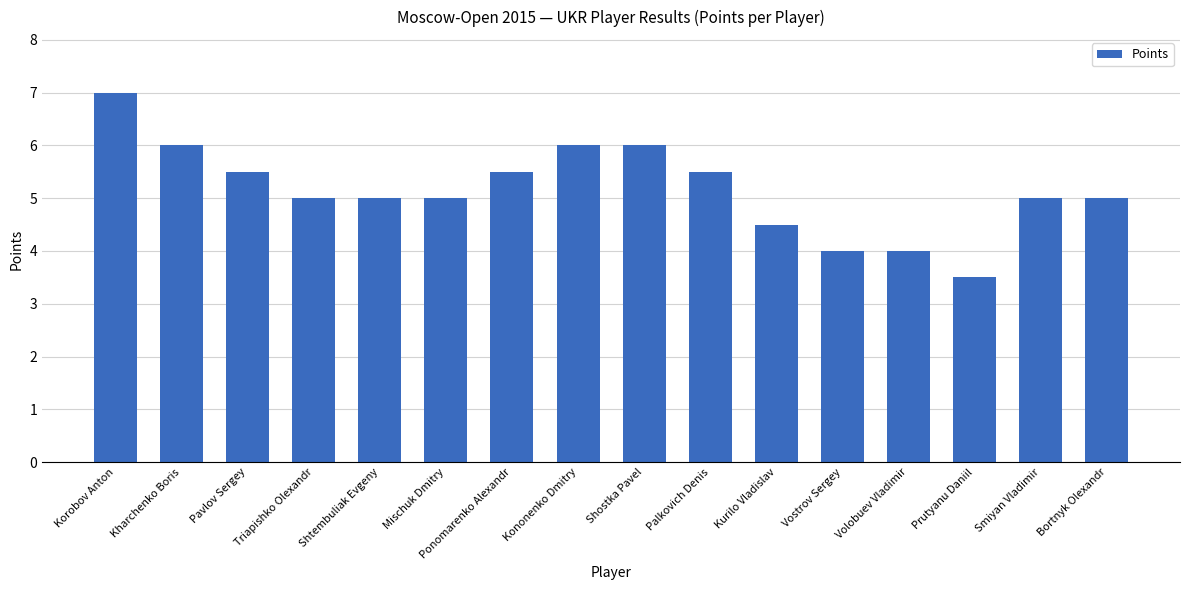

At which category does the chart reach its peak across all series?

Korobov Anton